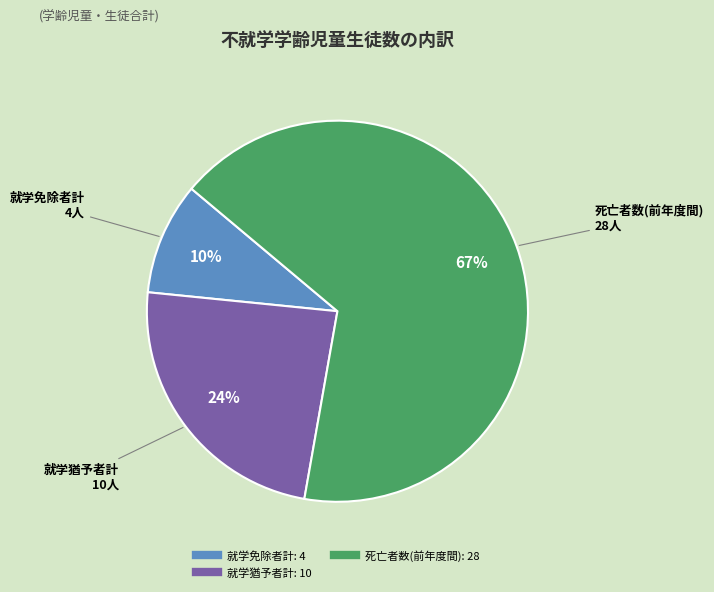

To the nearest percent, what is the average slice percentage?

33%